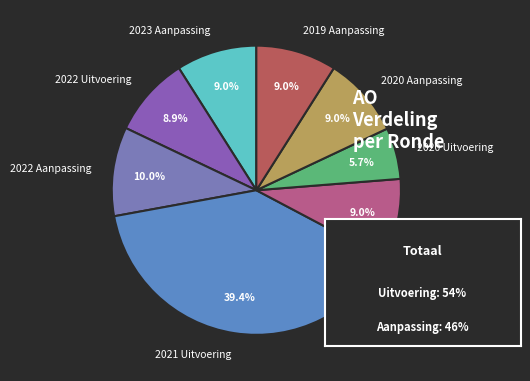

What percentage is NOT represented by 2020 Uitvoering?

94.3%